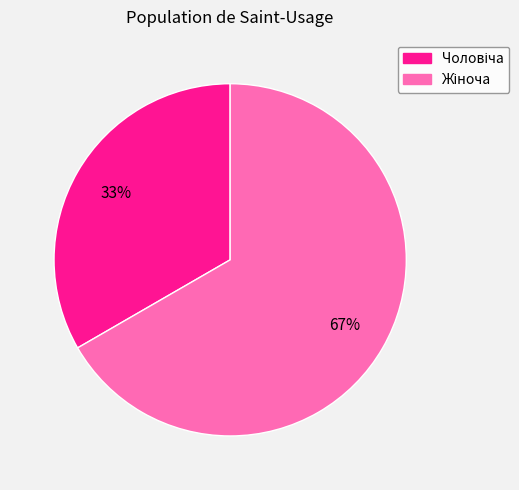

Is there any slice that represents more than half of the pie?

Yes